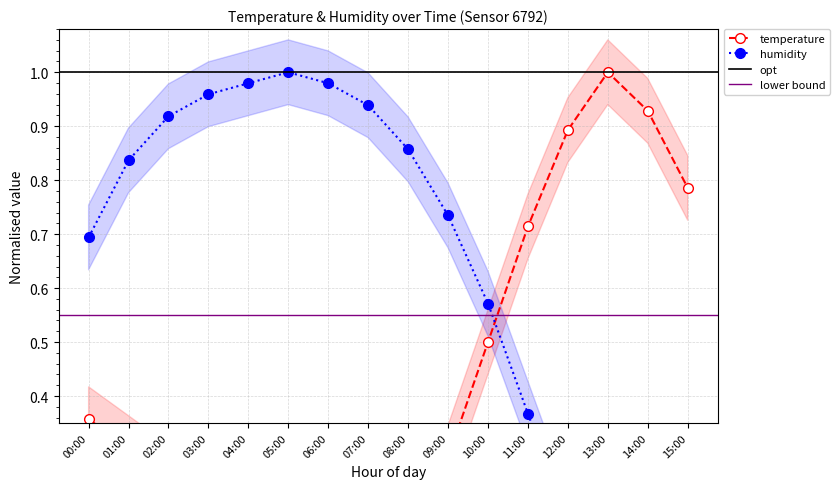

What is the difference between the maximum and second lowest values in the temperature series?

1.0